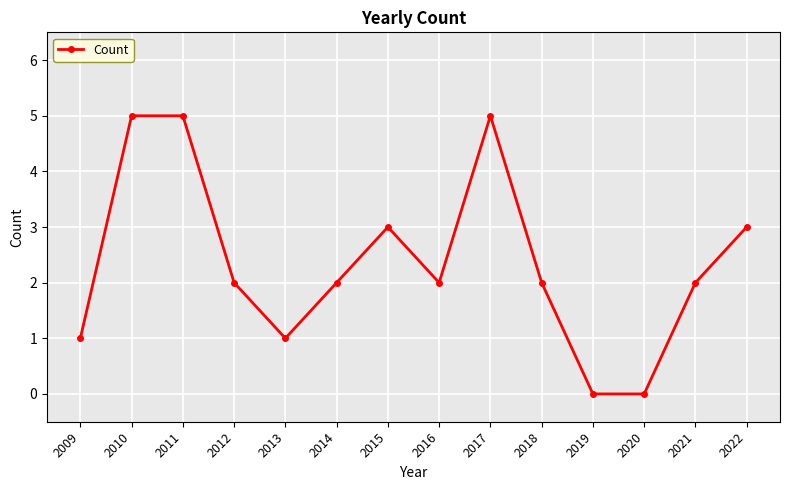

At which category does the data reach its first local valley?

2013